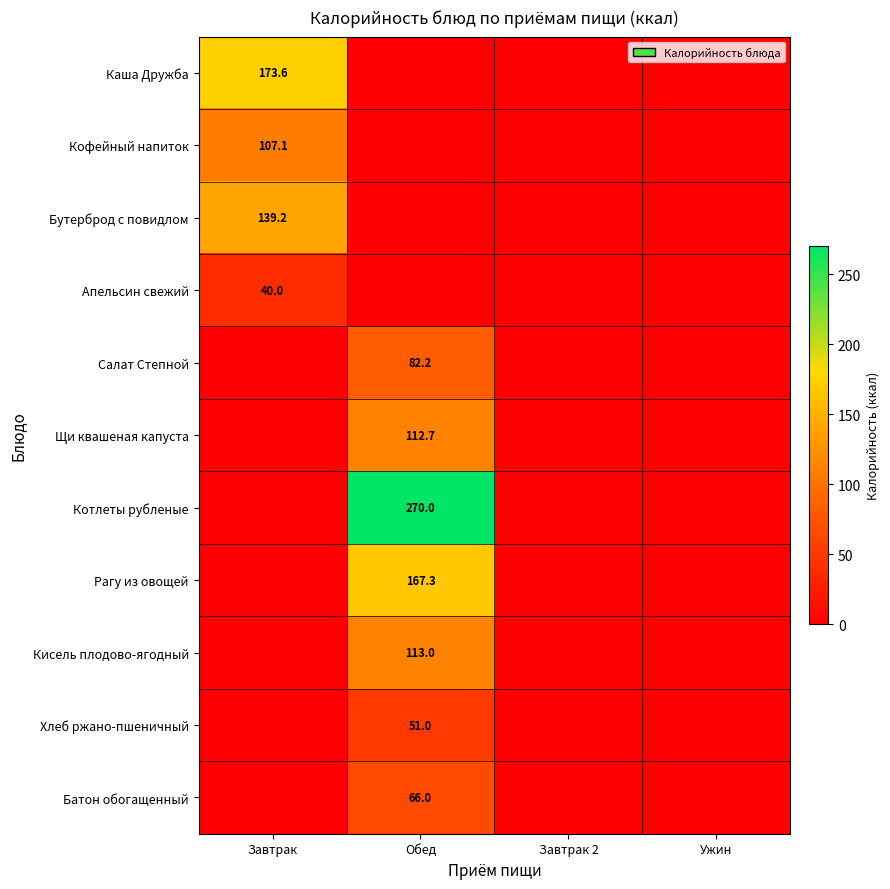

What is the approximate value of Кисель плодово-ягодный at Обед?

113.0